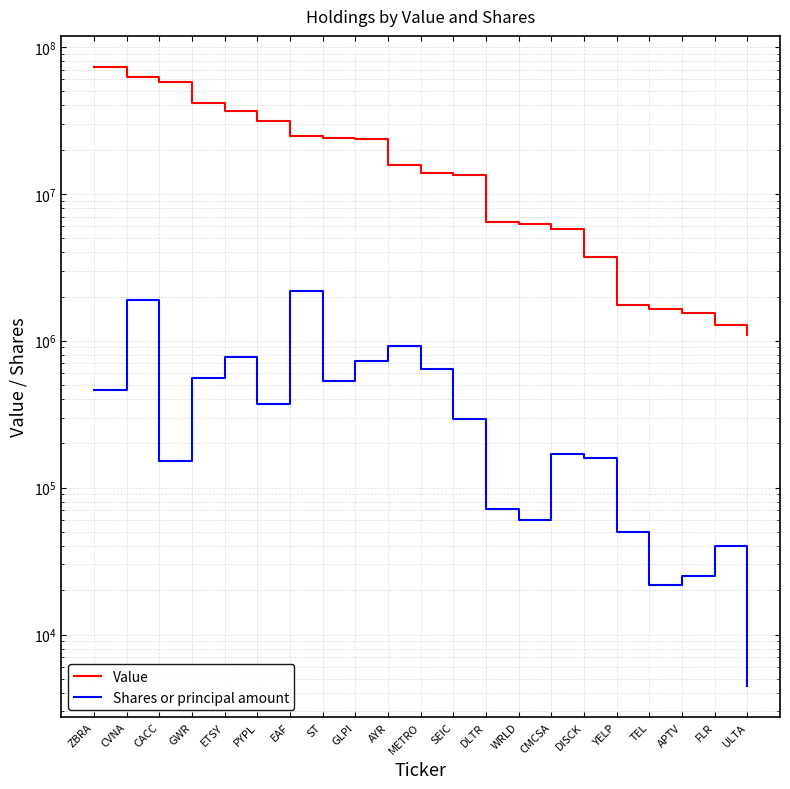

Reading left to right, transcribe all the data shown in this chart.

Value: 73117000	62346000	57933000	41201000	36653000	31180000	24915000	23807000	23669000	15782000	13853000	13522000	6475000	6184000	5792000	3699000	1759000	1656000	1544000	1286000	1092000
Shares or principal amount: 459188	1906015	151752	556617	770513	370794	2177856	530942	732547	915428	641986	292675	71695	60470	170110	160255	50280	21892	25080	39940	4460